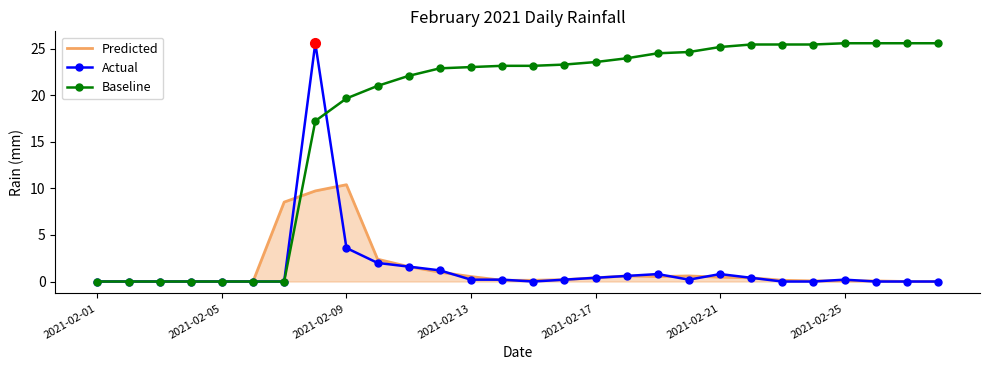

What is the highest value of the Predicted series?

10.4